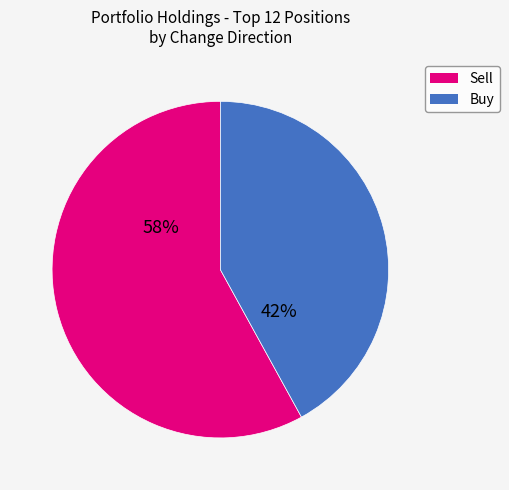

Is there a majority slice in this chart?

Yes